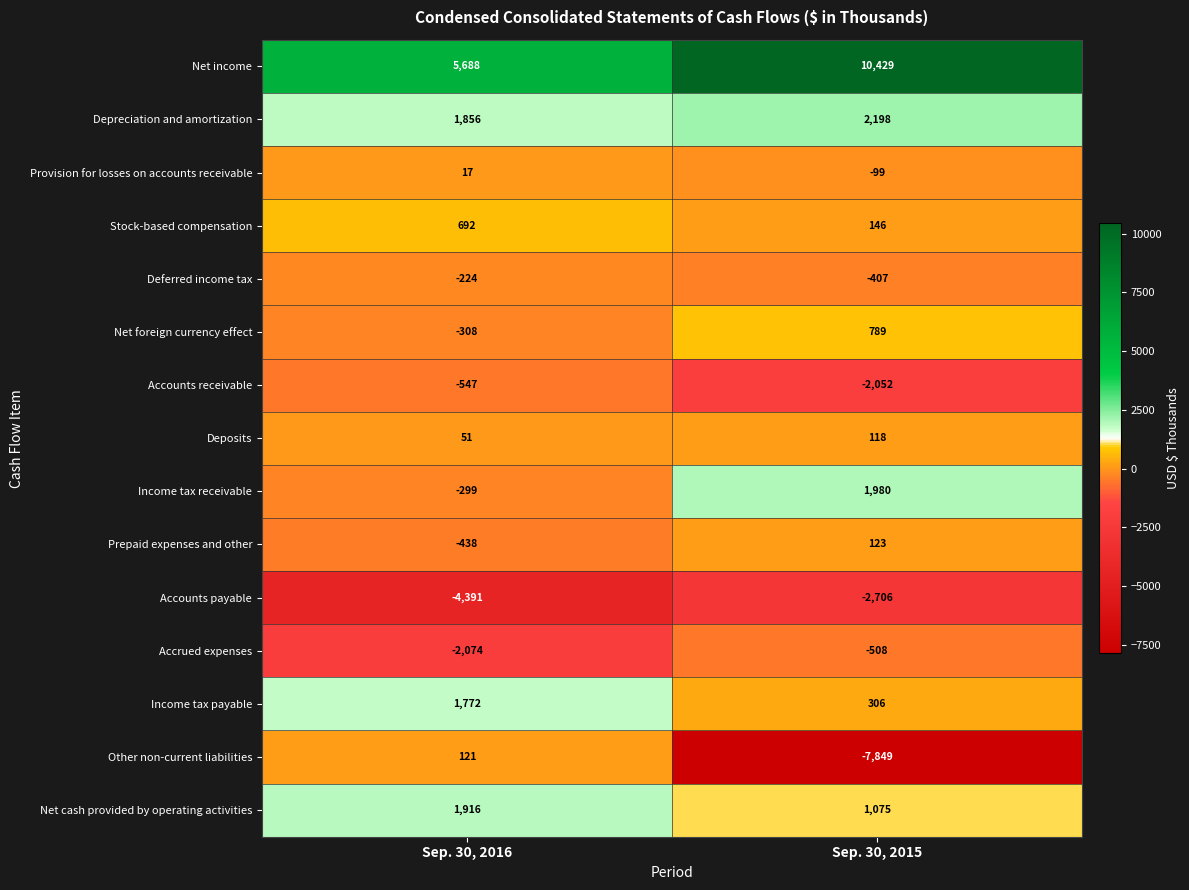

At which category is the sum across all series the highest?

Sep. 30, 2016